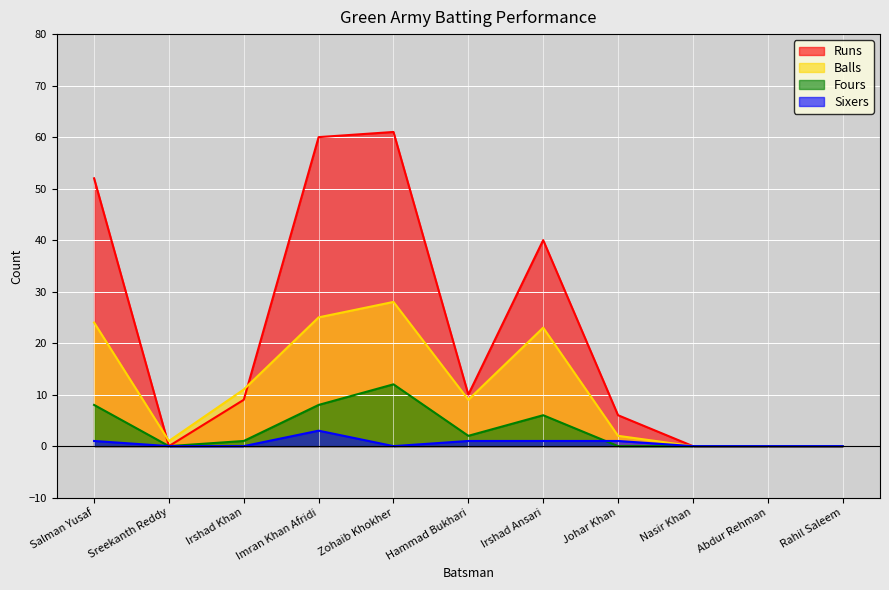

What are all the series names shown in the legend?

Runs, Balls, Fours, Sixers